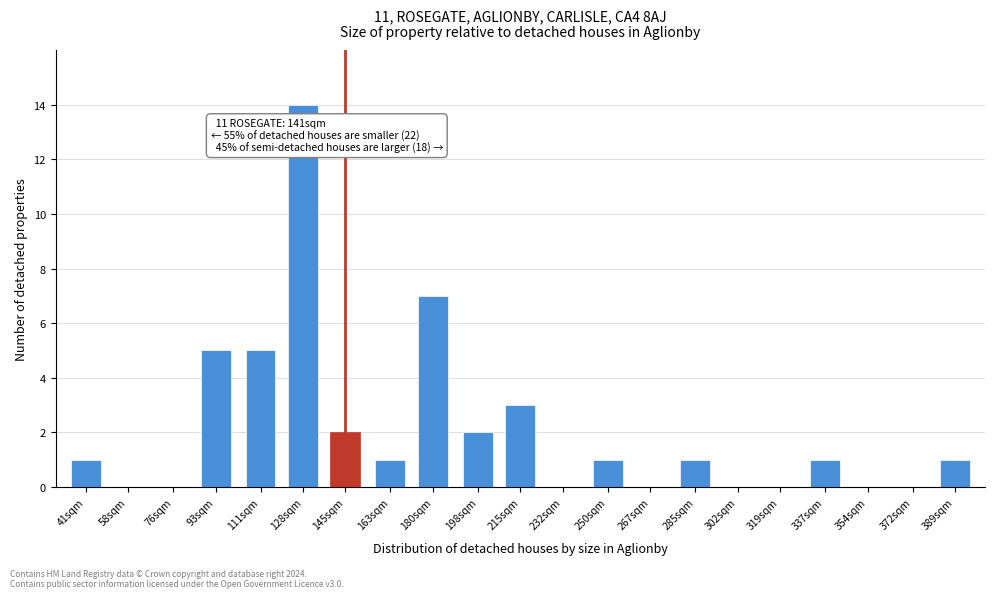

Reading left to right, what are all the values shown in this chart?

41sqm=1	58sqm=0	76sqm=0	93sqm=5	111sqm=5	128sqm=14	145sqm=2	163sqm=1	180sqm=7	198sqm=2	215sqm=3	232sqm=0	250sqm=1	267sqm=0	285sqm=1	302sqm=0	319sqm=0	337sqm=1	354sqm=0	372sqm=0	389sqm=1